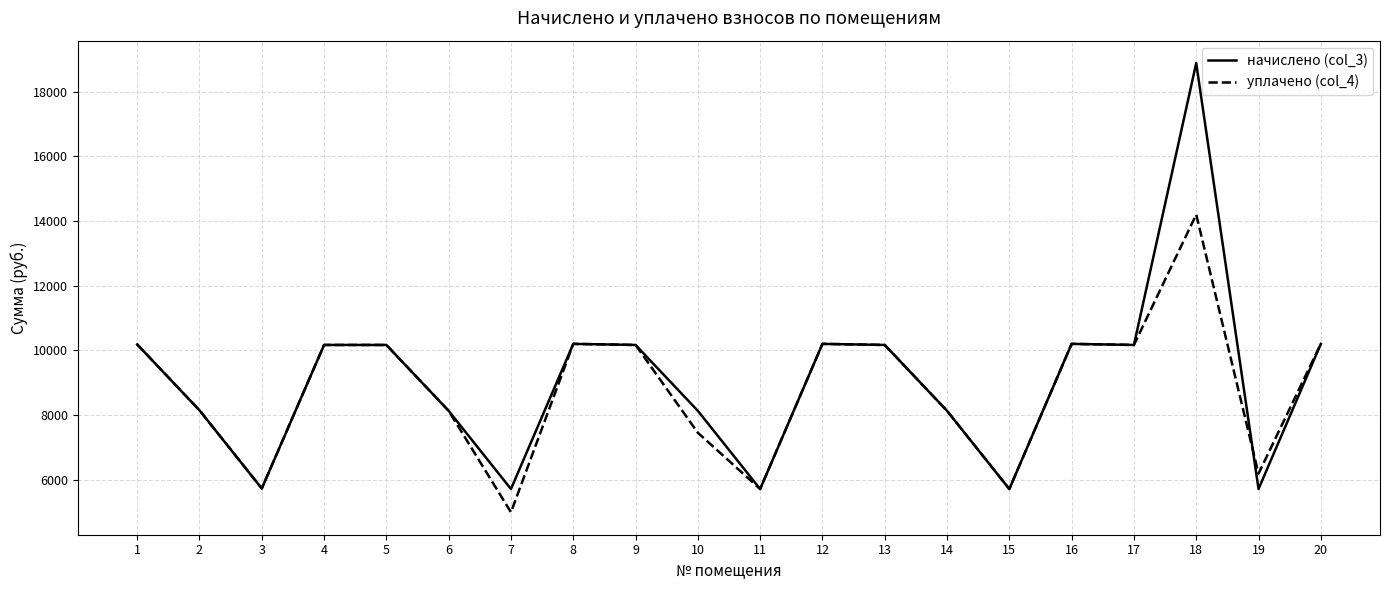

What is the sum of all уплачено (col_4) values?

176230.3